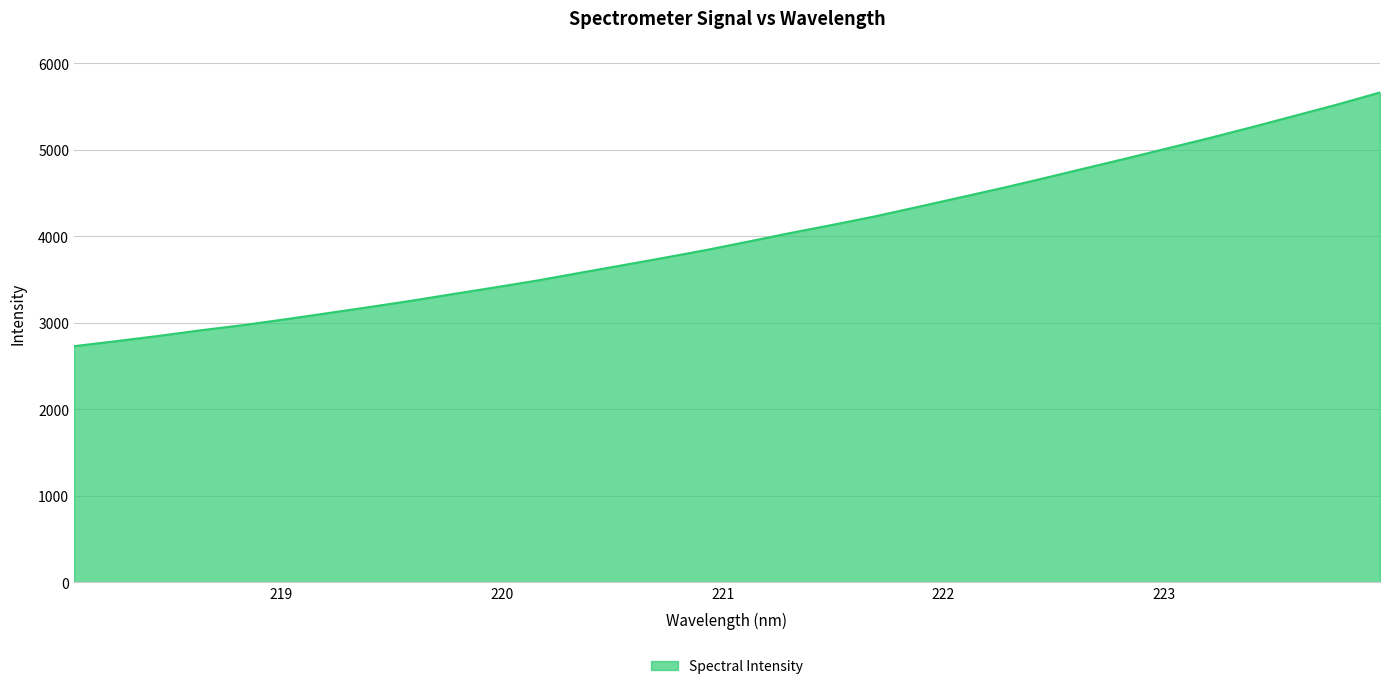

What is the greatest value displayed?

5663.0